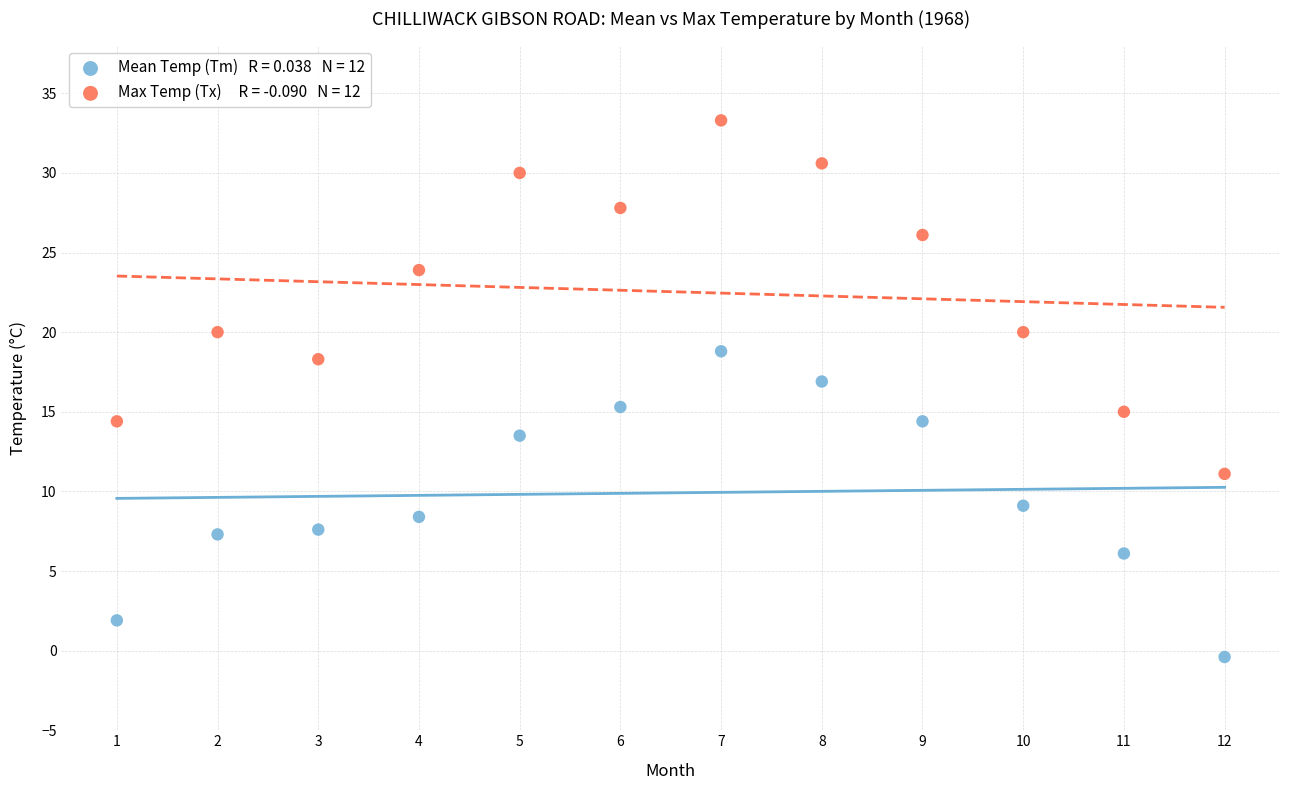

Across all data points, what is the range of Y values (max minus min)?

33.7